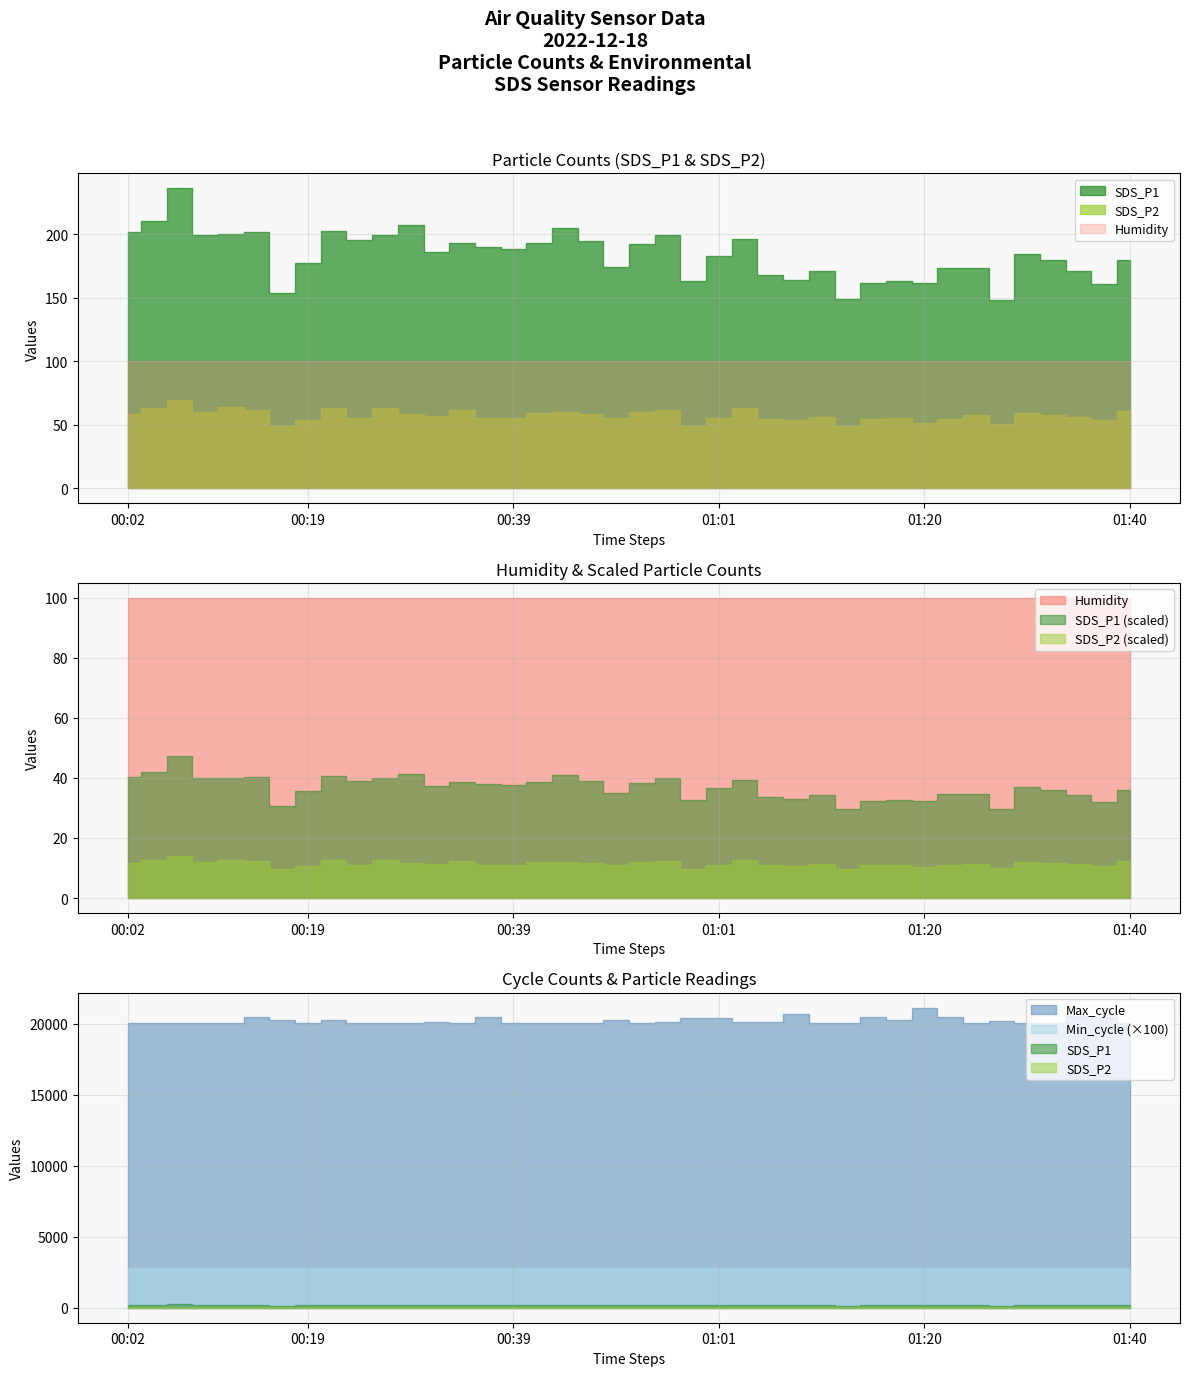

How many series are shown in this chart?

5